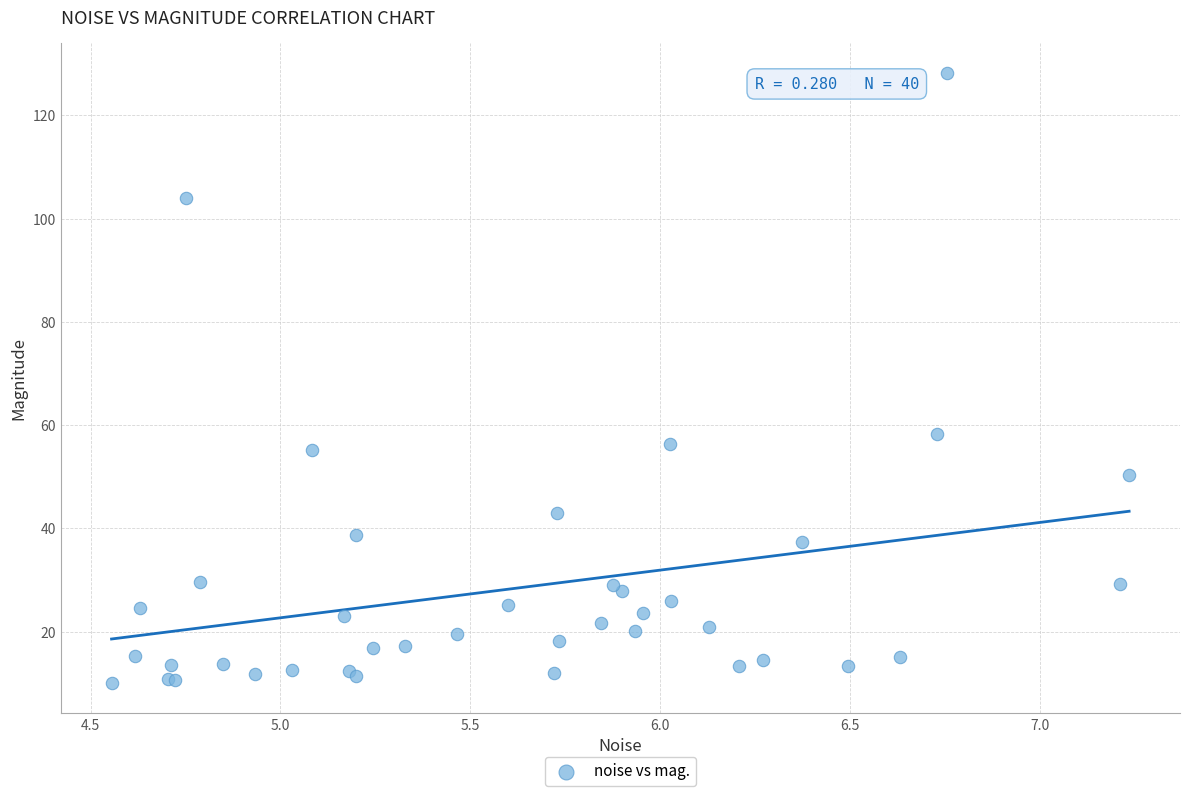

What Y value in the scatter plot is closest to 69?

58.3